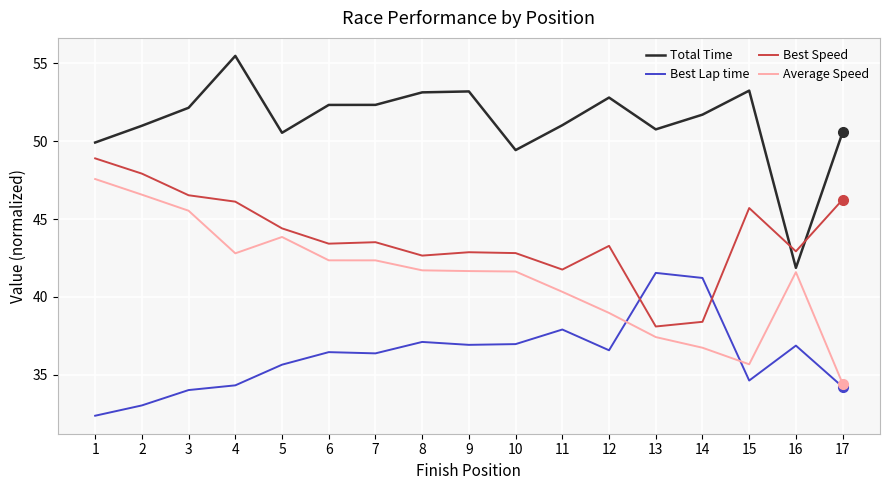

Which category has the highest value in the Average Speed series?

1